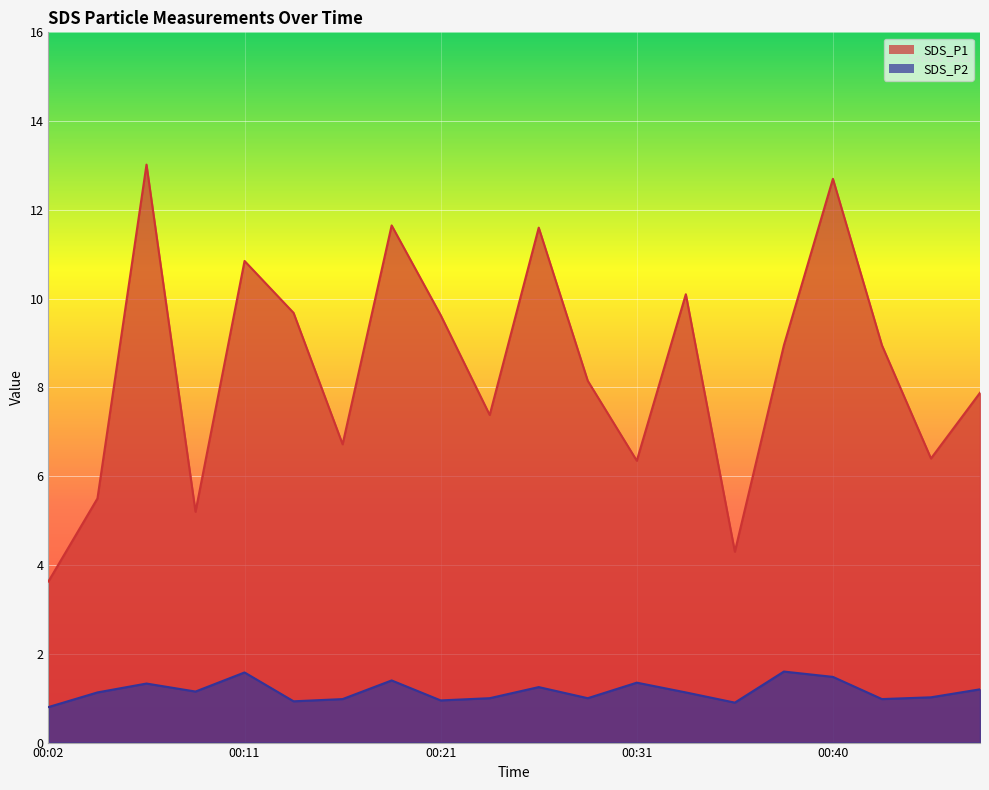

The value of SDS_P2 at 00:04 is 1.6. True or false?

False